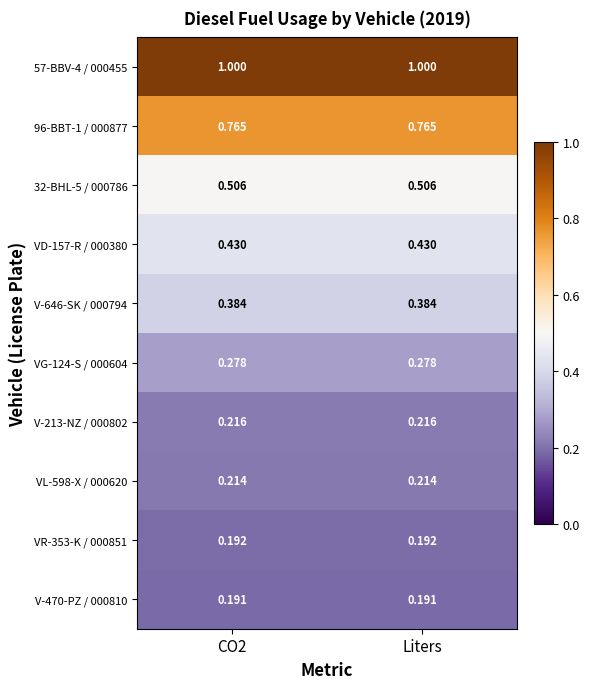

Is the value of V-470-PZ / 000810 at Liters greater than the value of VL-598-X / 000620 at Liters?

No